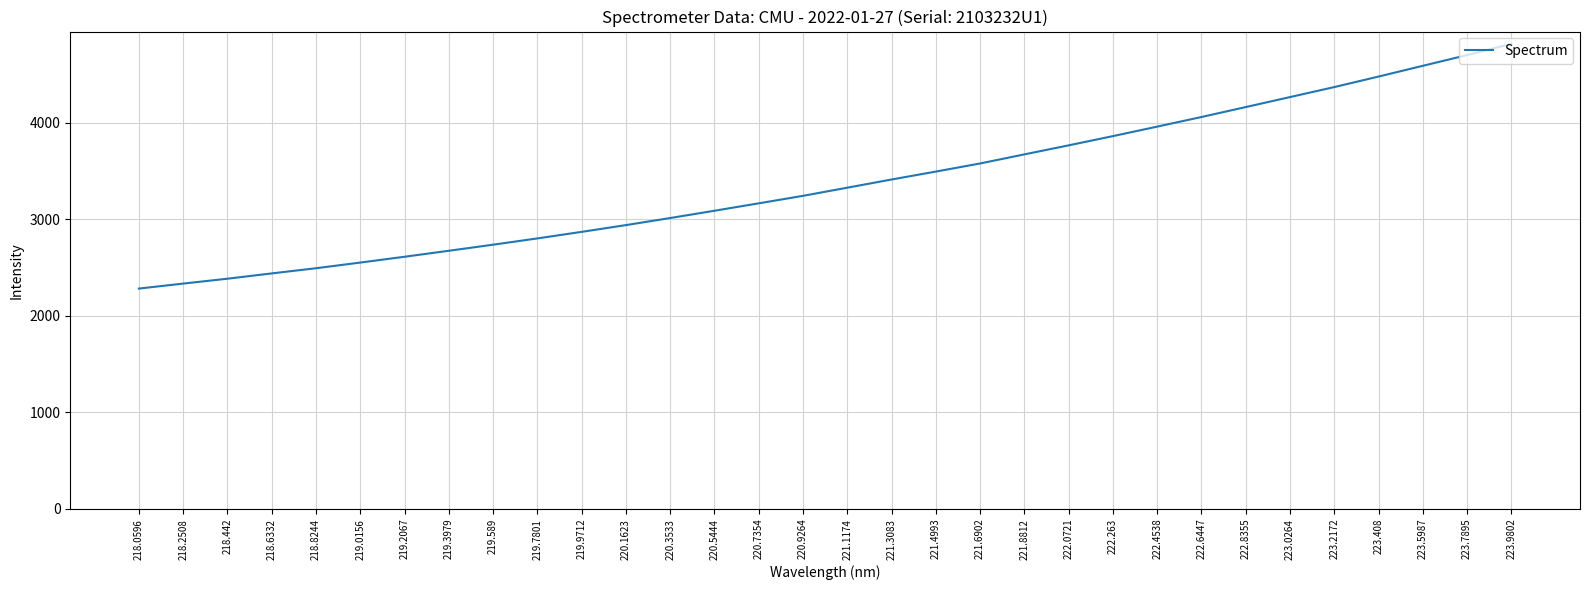

Rank the categories by value from lowest to highest.

218.0596, 218.2508, 218.442, 218.6332, 218.8244, 219.0156, 219.2067, 219.3979, 219.589, 219.7801, 219.9712, 220.1623, 220.3533, 220.5444, 220.7354, 220.9264, 221.1174, 221.3083, 221.4993, 221.6902, 221.8812, 222.0721, 222.263, 222.4538, 222.6447, 222.8355, 223.0264, 223.2172, 223.408, 223.5987, 223.7895, 223.9802